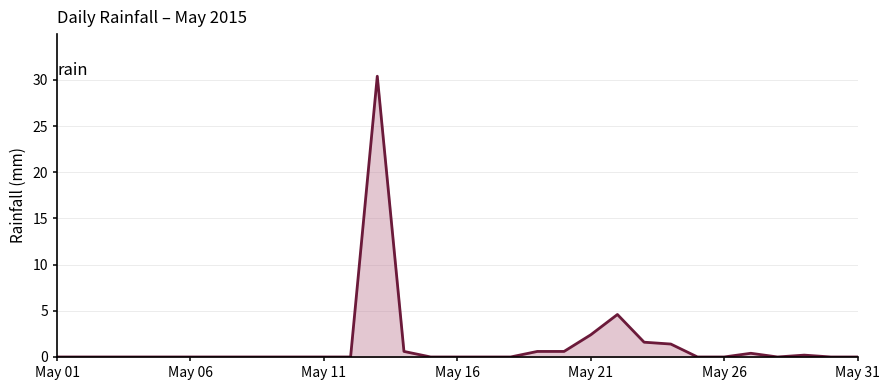

What is the maximum value shown in the chart?

30.4